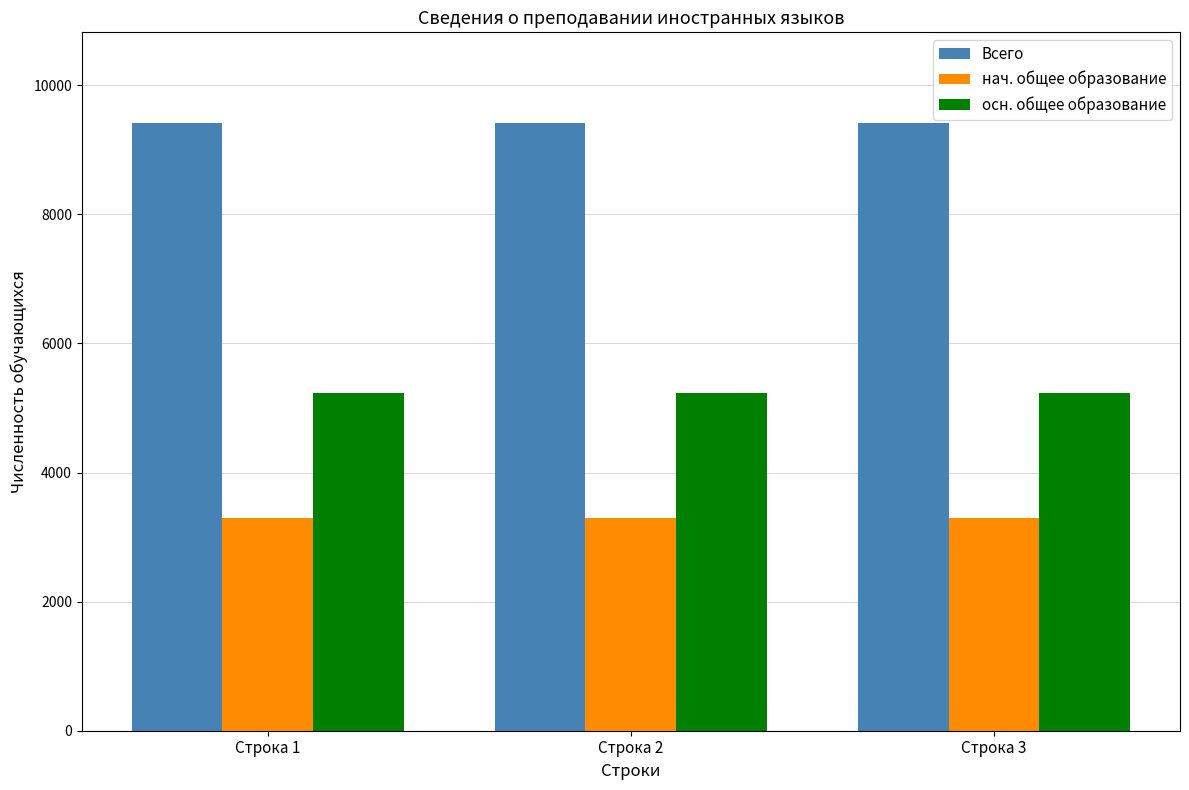

At Строка 2, list the series in order from largest to smallest.

Всего, осн. общее образование, нач. общее образование